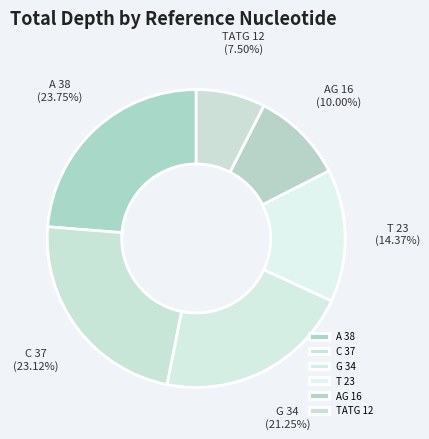

Combined, what portion of the pie is G and A?

45.0%